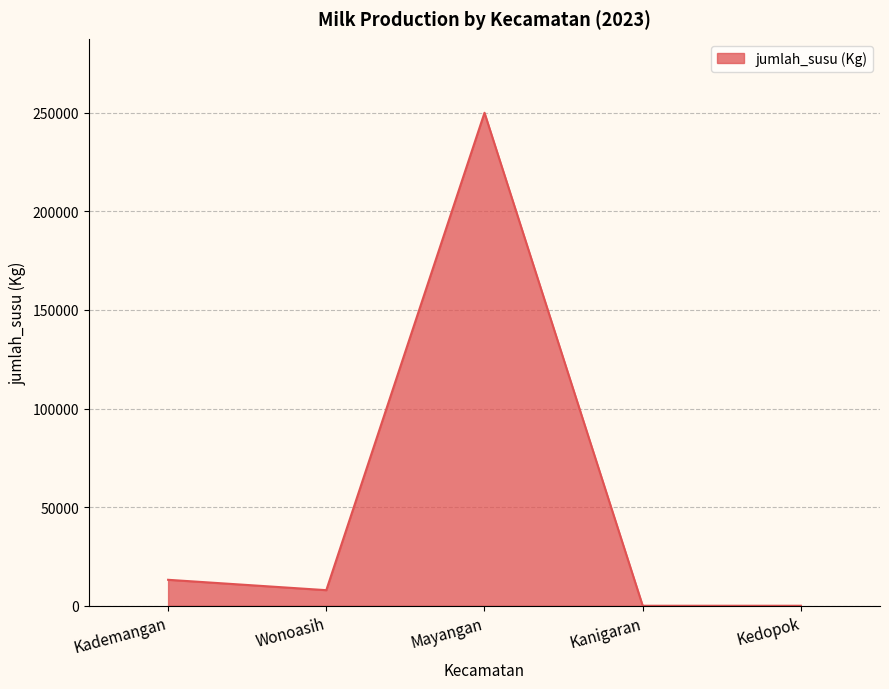

How many lines are shown in the chart?

1